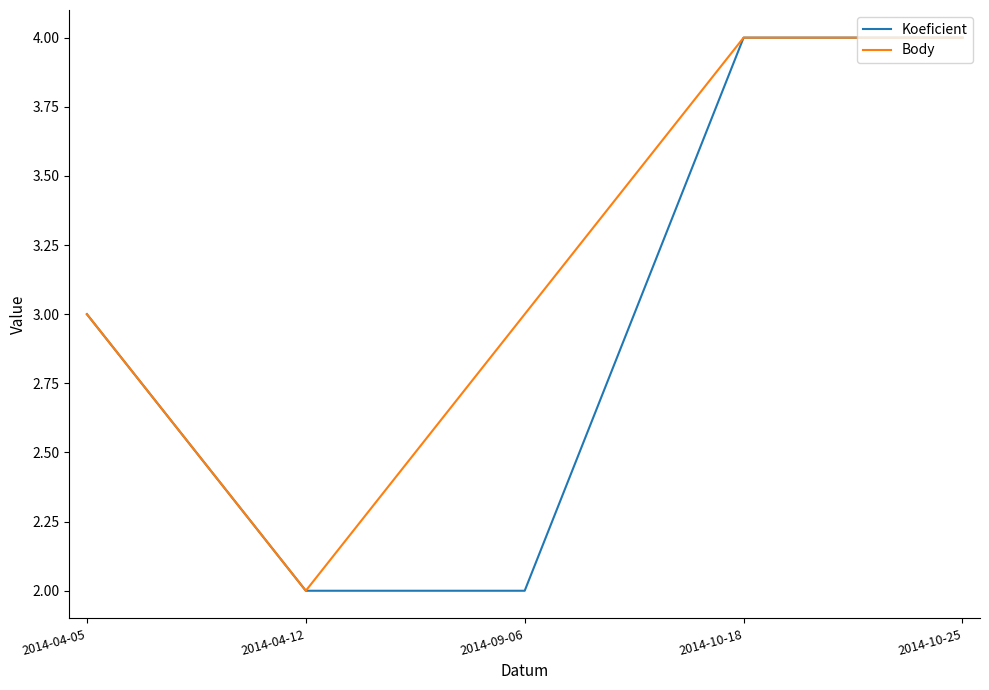

What are all the series names shown in the legend?

Koeficient, Body